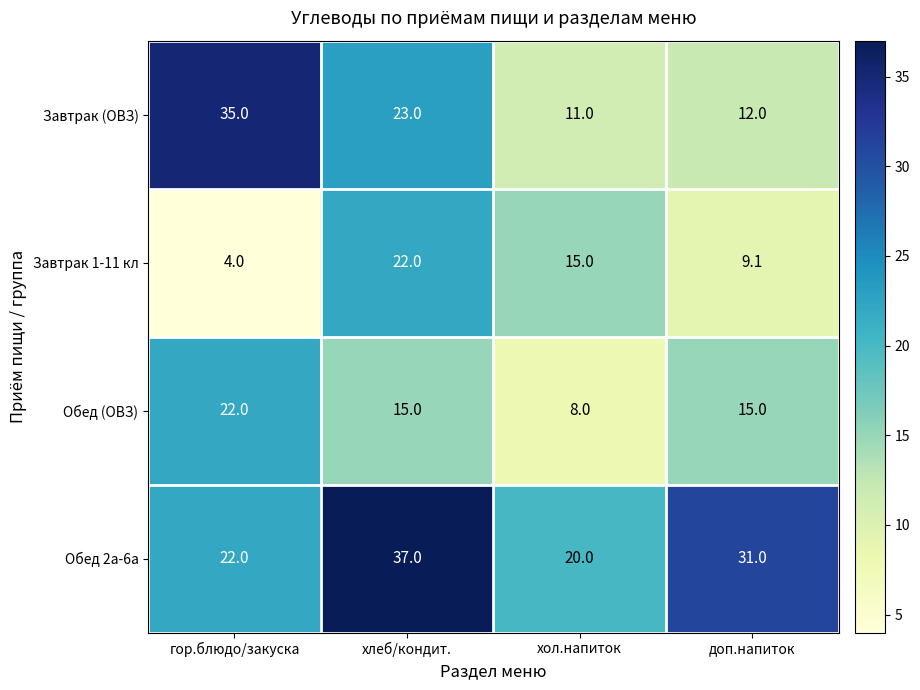

Is it true that Обед (ОВЗ) equals 22.0 at гор.блюдо/закуска?

True